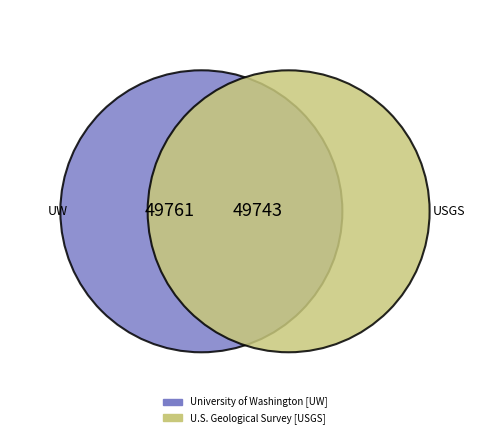

True or false: University of Washington [UW] accounts for 50% of the total.

True